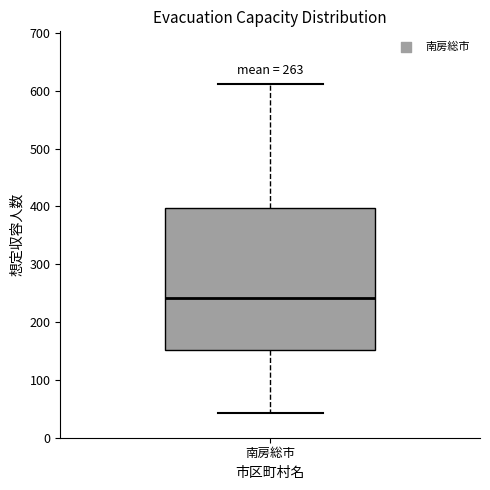

Transcribe this box plot: give where the median line is, the range the box spans, and where the two whiskers end, as read against the y-axis. The values are not printed on the chart, so give them approximately, as read against the axis.

median 240, box 150 to 400, whiskers 40 to 610